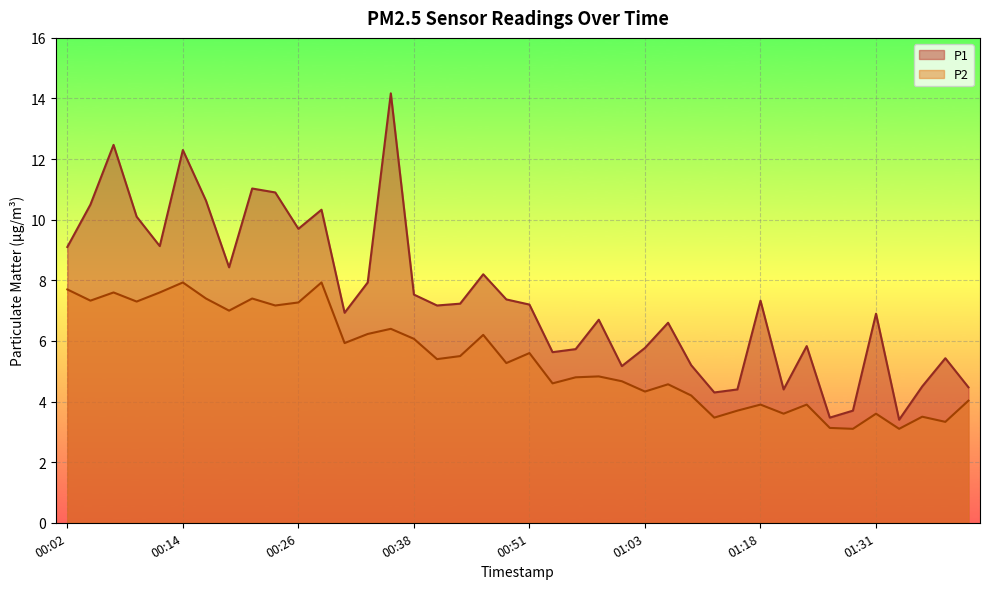

At how many categories does at least one series exceed 6?

25